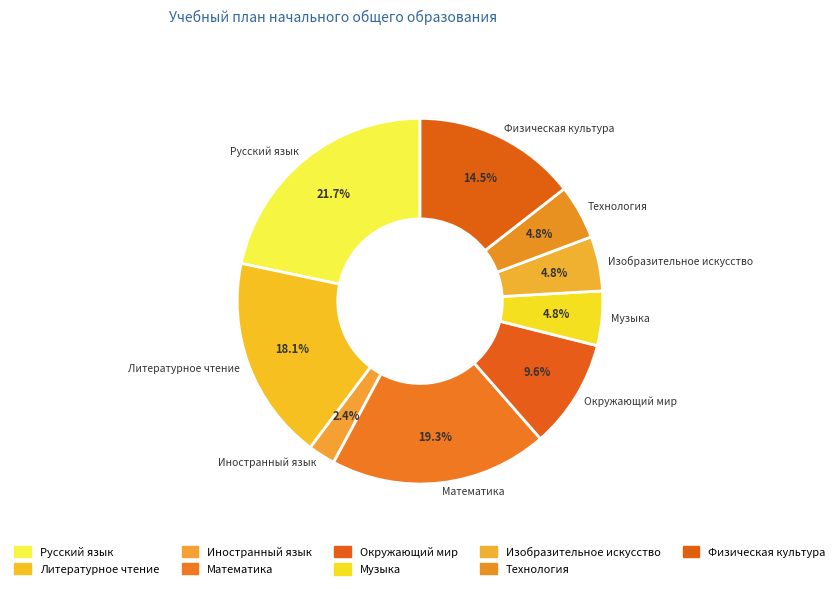

Do Физическая культура and Изобразительное искусство together represent more than half of the pie?

No